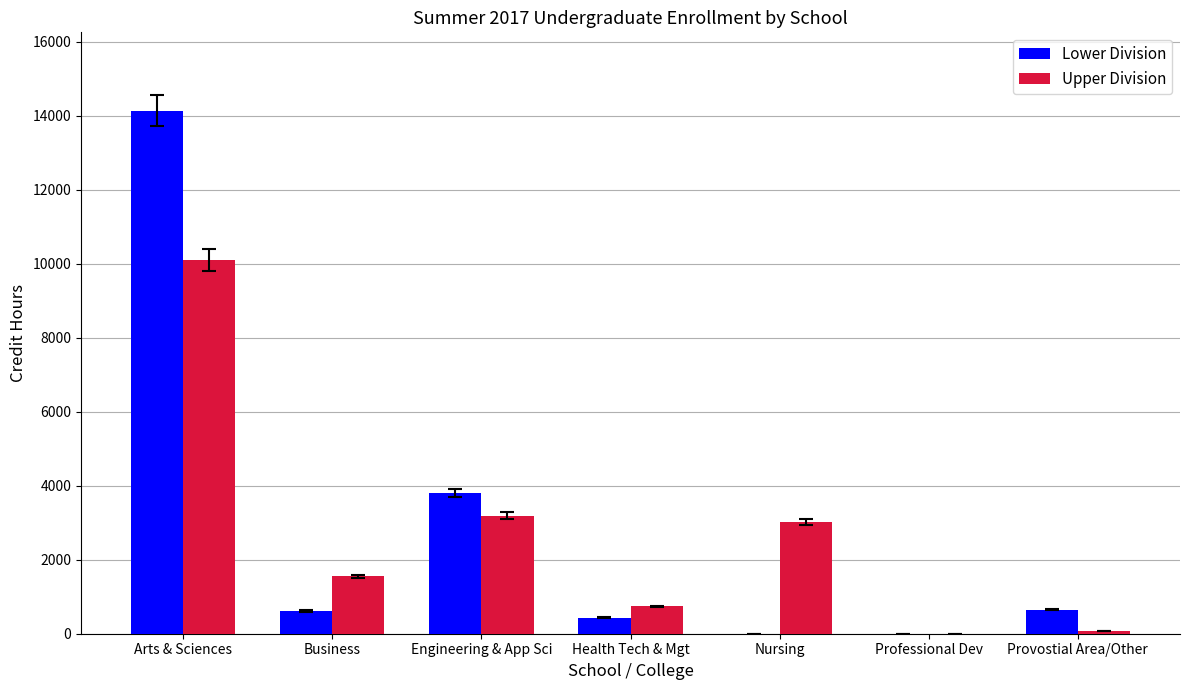

What is the sum of all Lower Division values?

19630